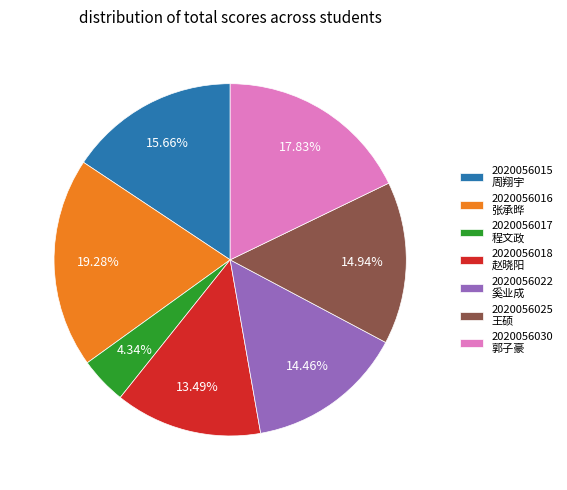

Combined, do 2020056025 王硕 and 2020056017 程文政 account for over 50%?

No